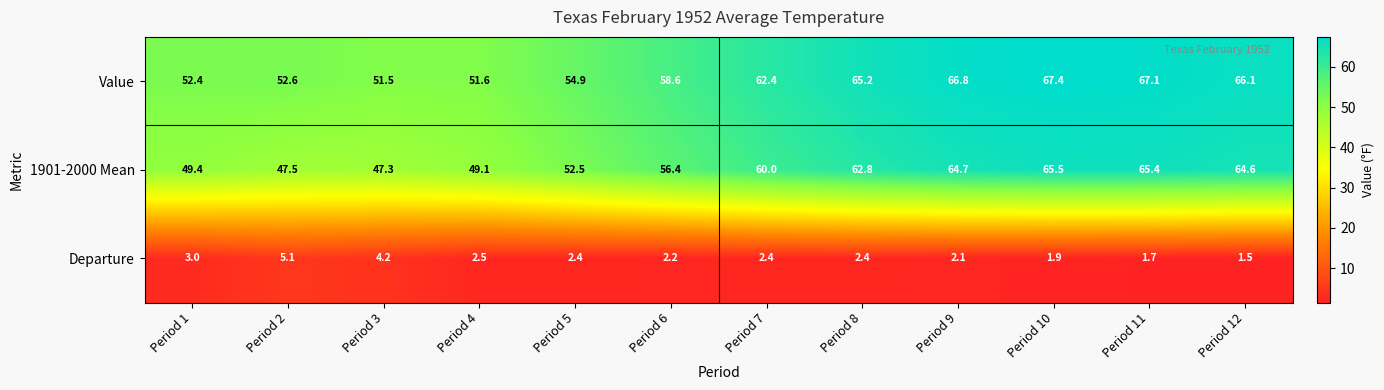

True or false: Value has a value of 14.4 at Period 6.

False